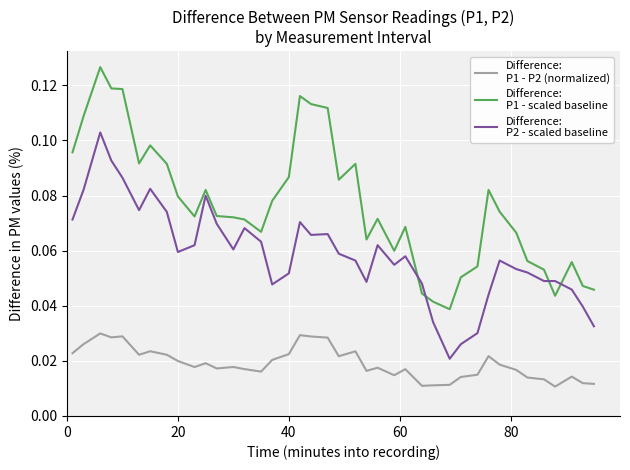

How many lines are shown in the chart?

3